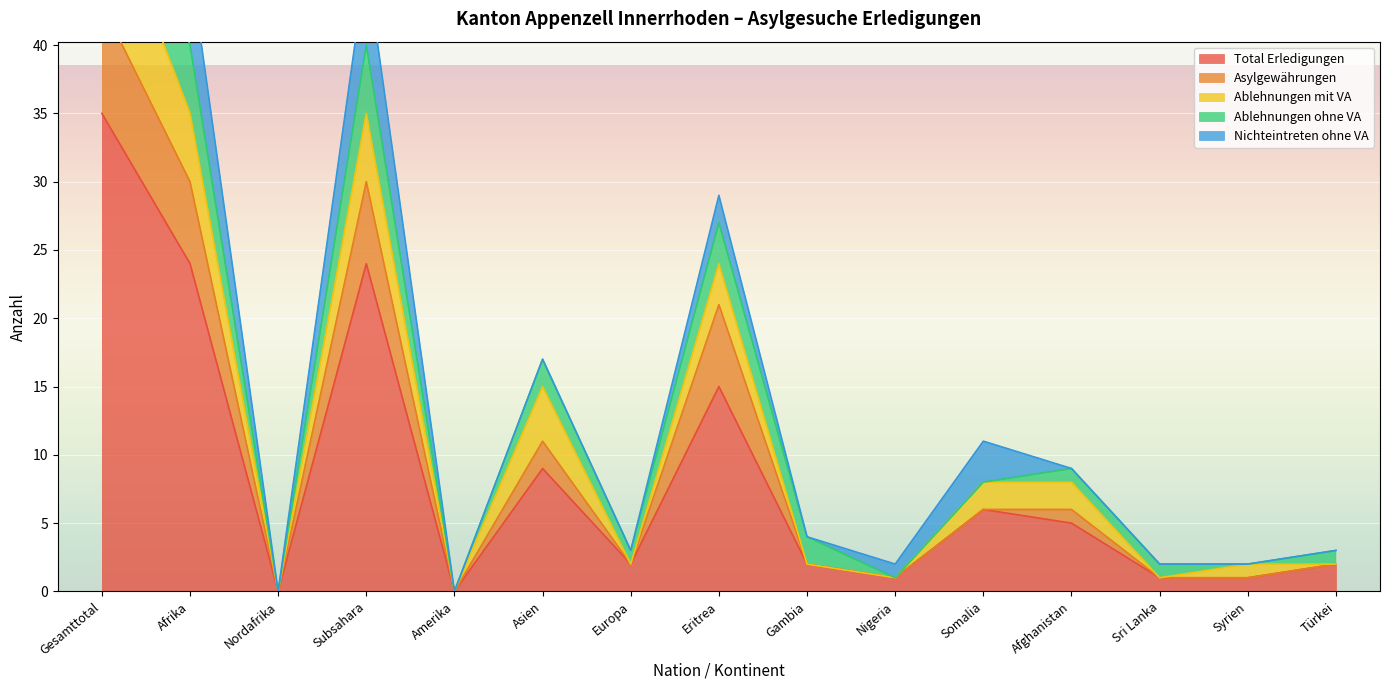

How many intersections are there between Asylgewährungen and Ablehnungen mit VA?

1